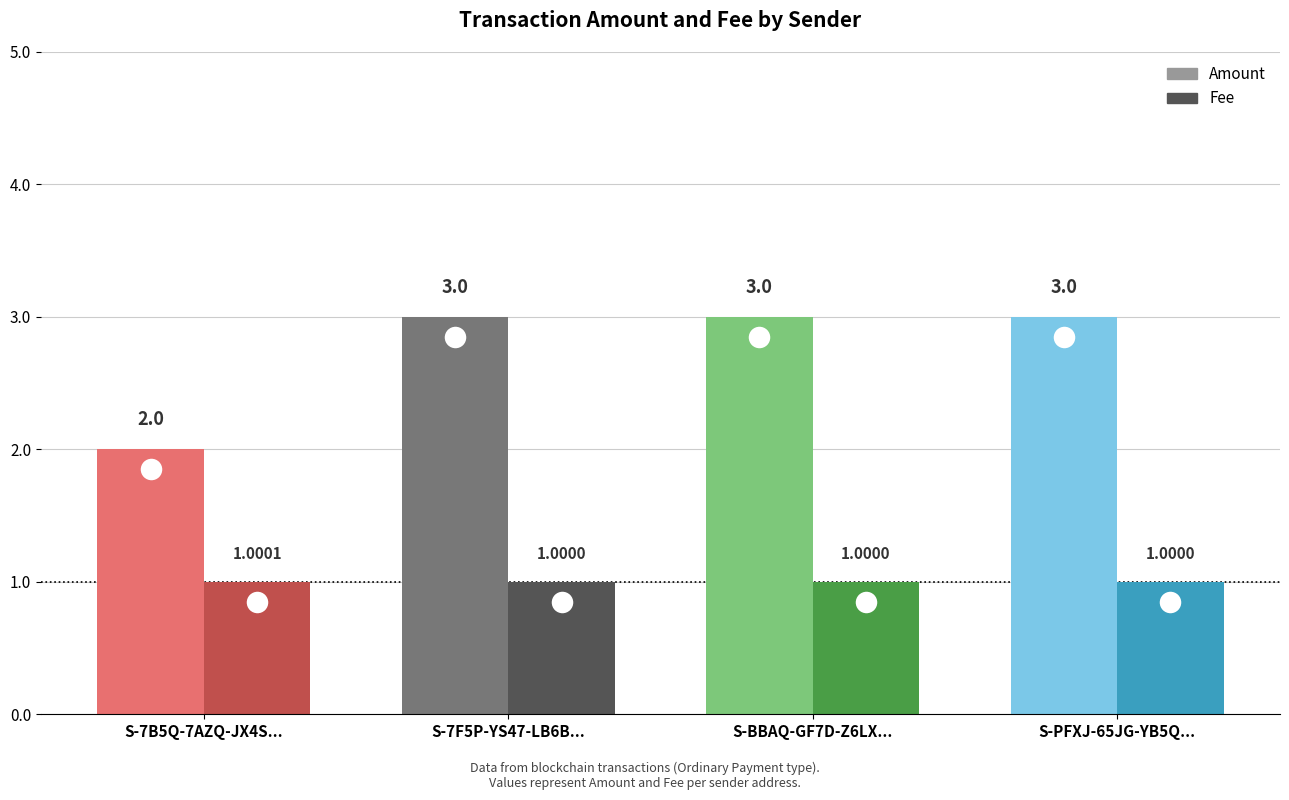

Where is Fee nearest to the value 1?

S-7F5P-YS47-LB6B-7CST4